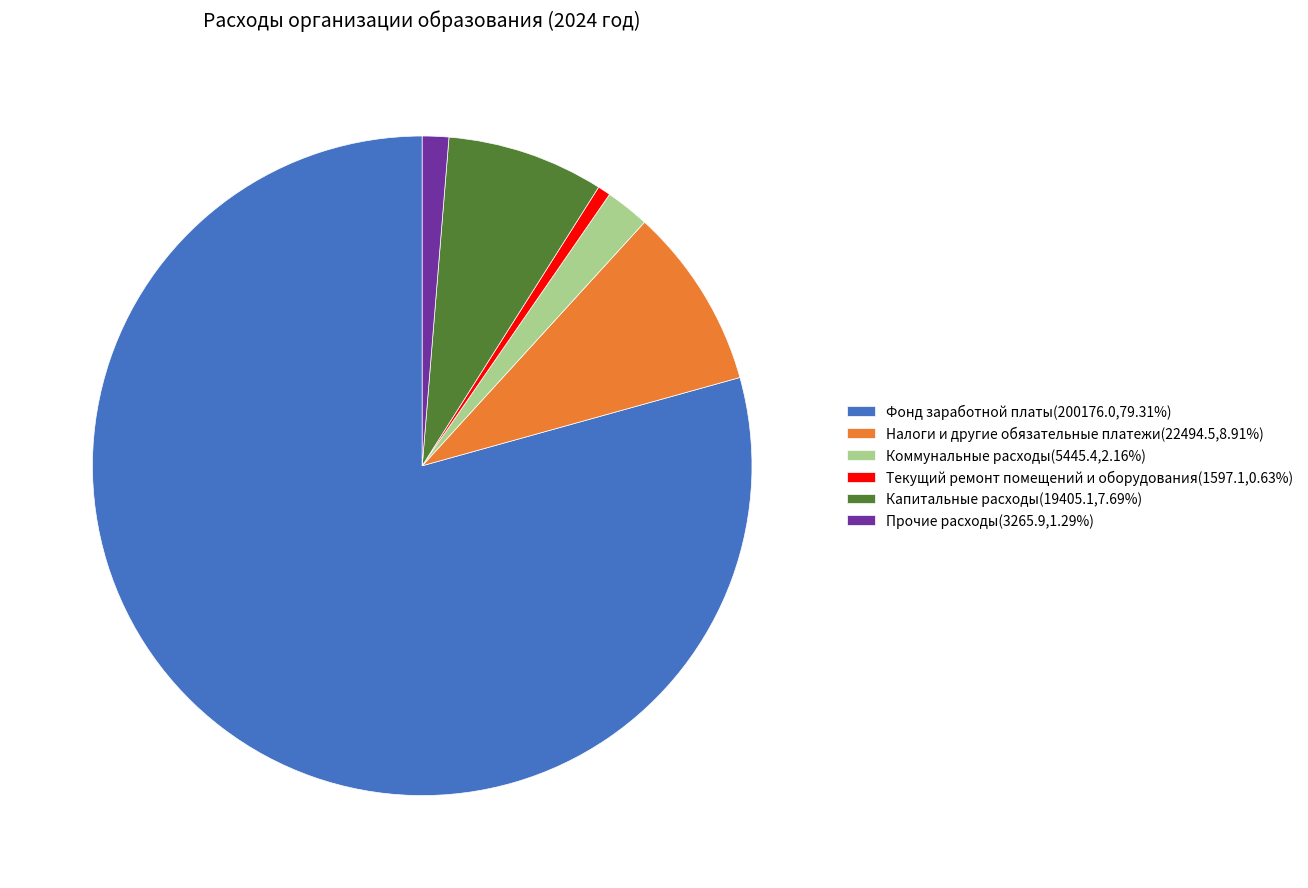

Combined, do Налоги и другие обязательные платежи(22494.5,8.91%) and Коммунальные расходы(5445.4,2.16%) account for over 50%?

No